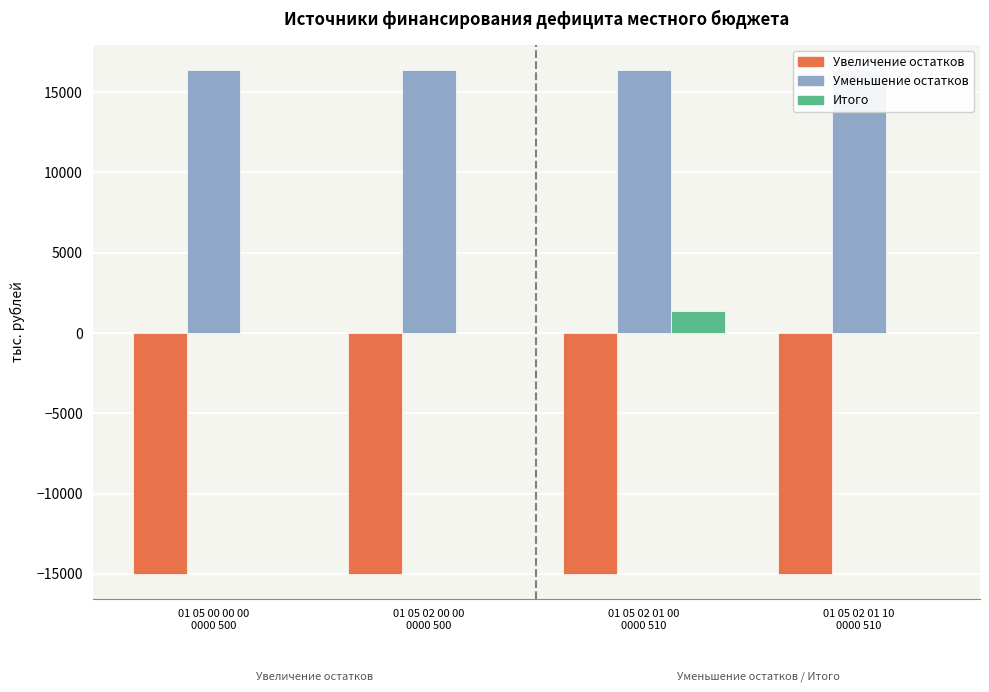

Which category has the lowest value in the Увеличение остатков series?

01 05 00 00 00
0000 500